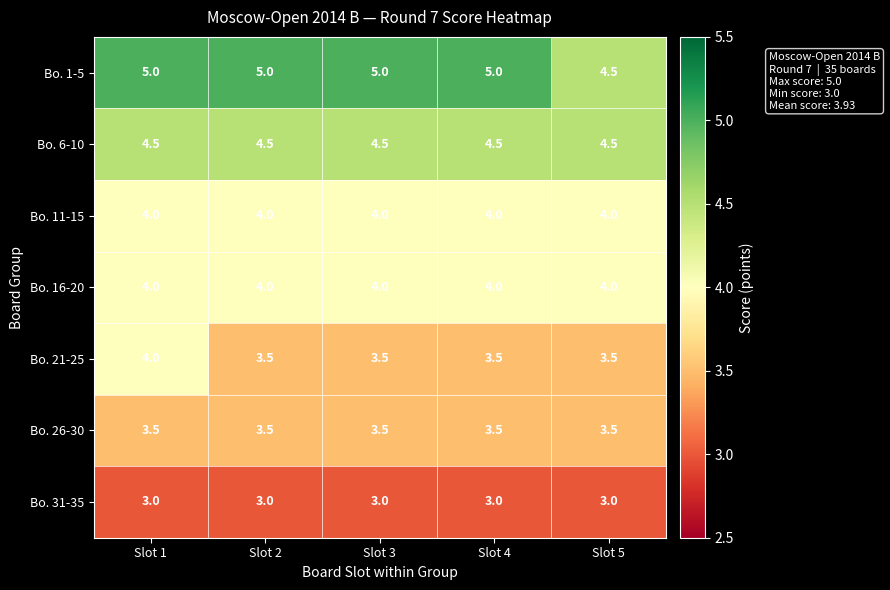

At which category is the sum across all series the highest?

Slot 1